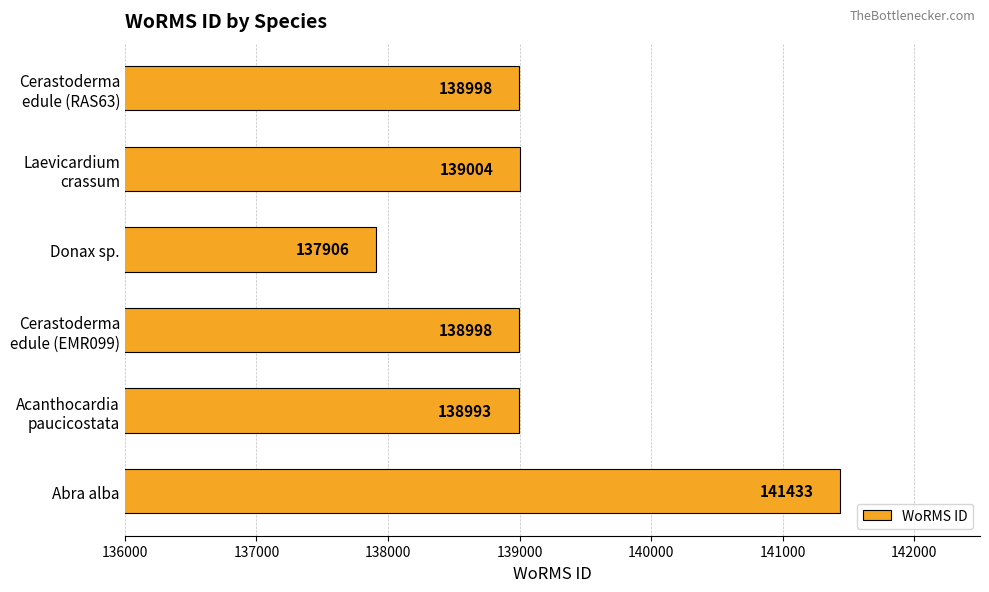

Which label corresponds to the largest value in the chart?

Abra alba